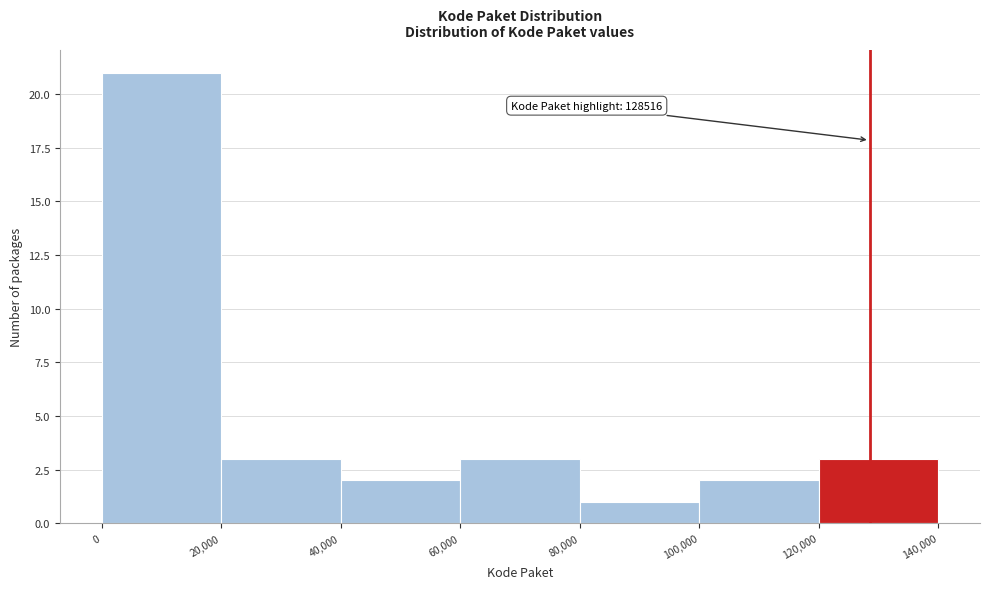

Which range on the x-axis has the tallest bar?

0 to 20,000